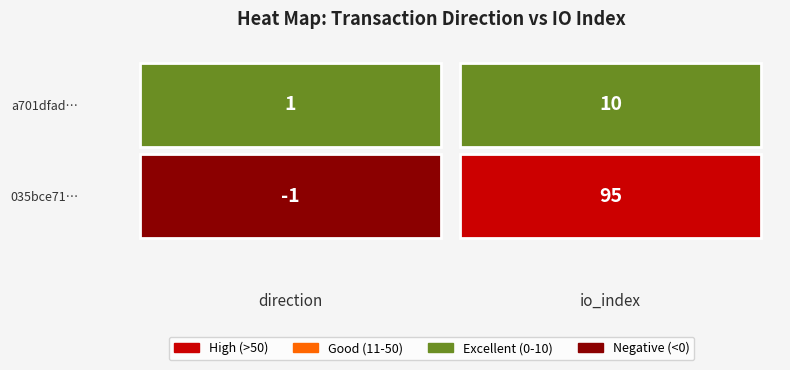

What is the sum of all 035bce71498e70399fdaa2e73046164c876b09b values?

94